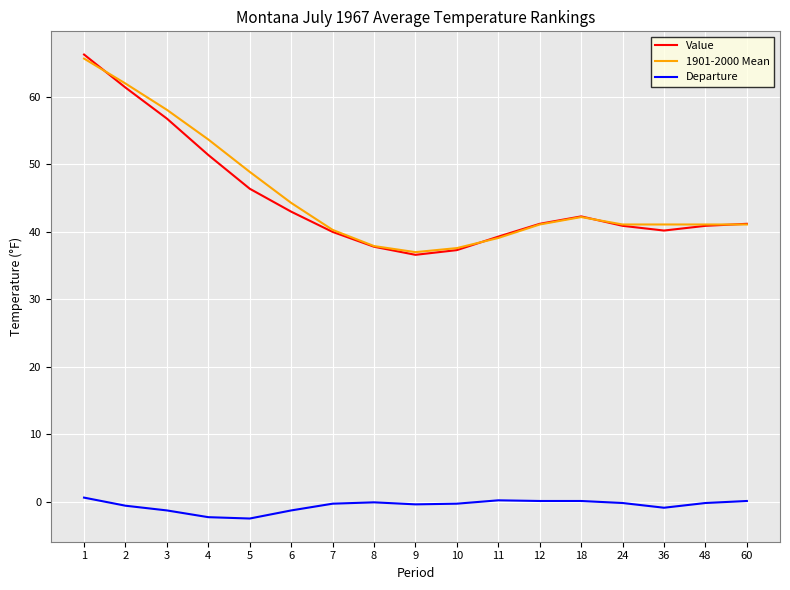

What is the maximum value shown in the chart?

66.3